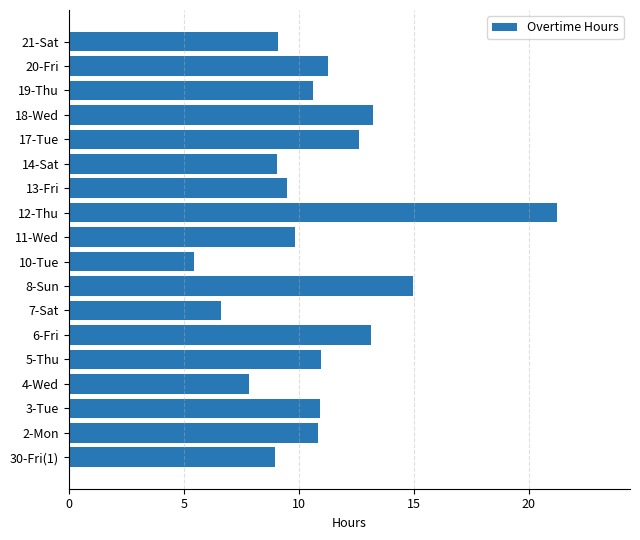

Which label corresponds to the smallest value in the chart?

10-Tue